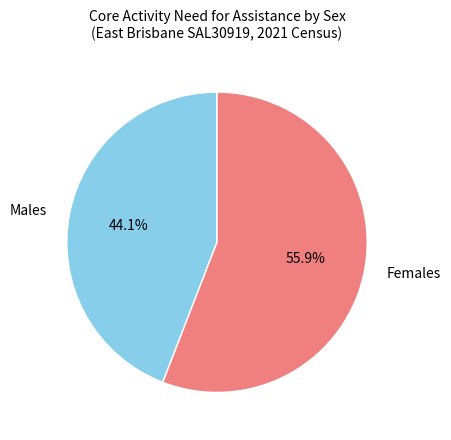

What is the ratio of the value at Males to the value at Females?

0.8